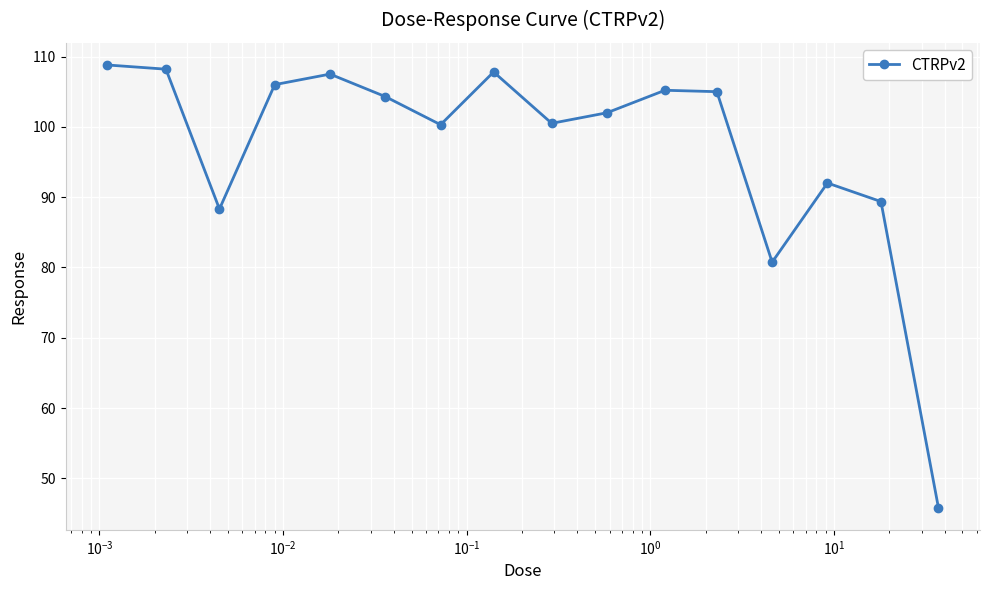

True or false: there are more than 2 points higher than both neighbors.

True